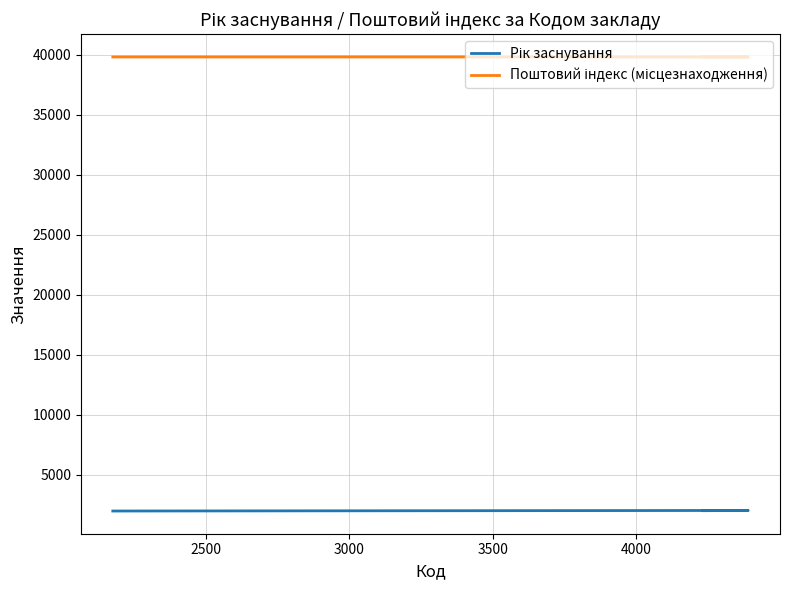

How many Рік заснування values are between 1967 and 2014?

3